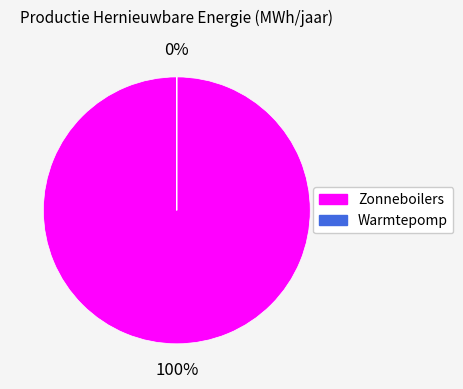

Which slice represents more than half of the pie?

Zonneboilers